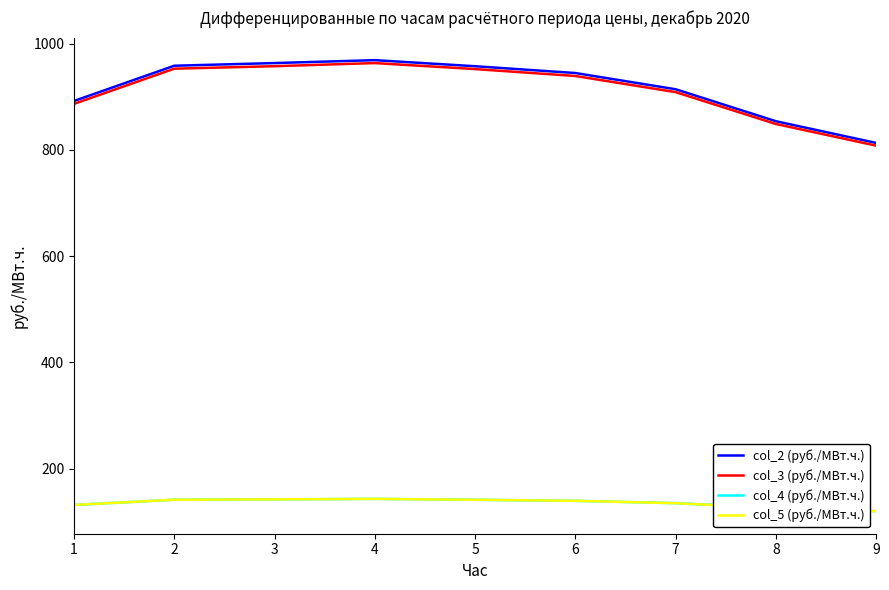

Is this an area chart (filled region under the line)?

No